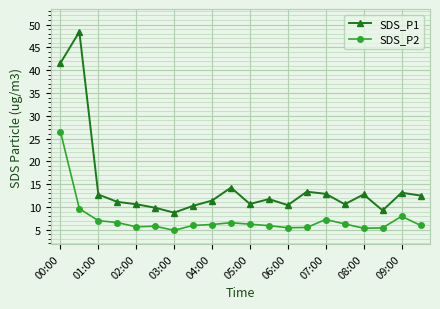

True or false: SDS_P1 and SDS_P2 intersect in this chart.

False